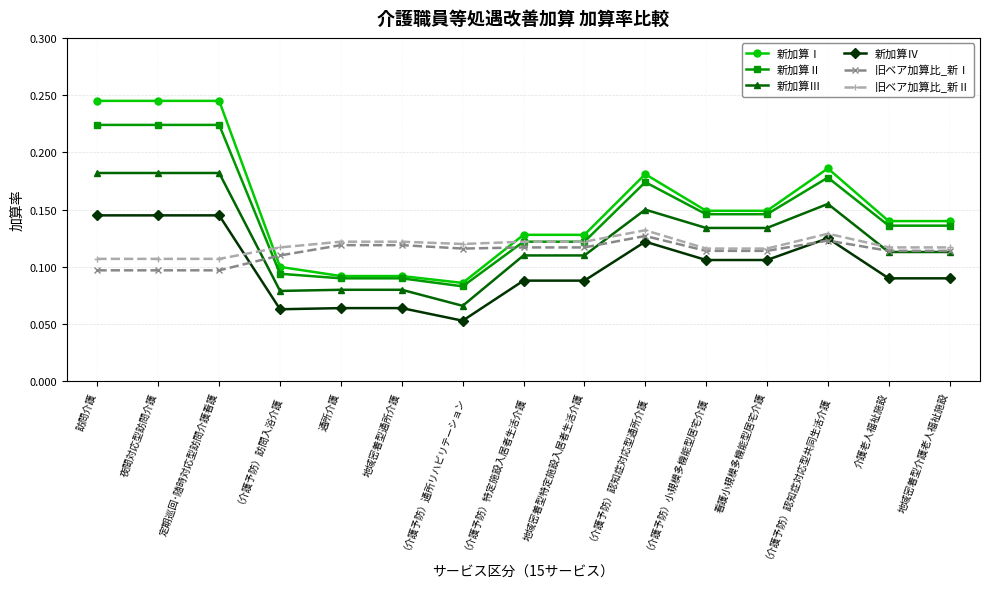

Does the chart display data point markers on the line(s)?

Yes